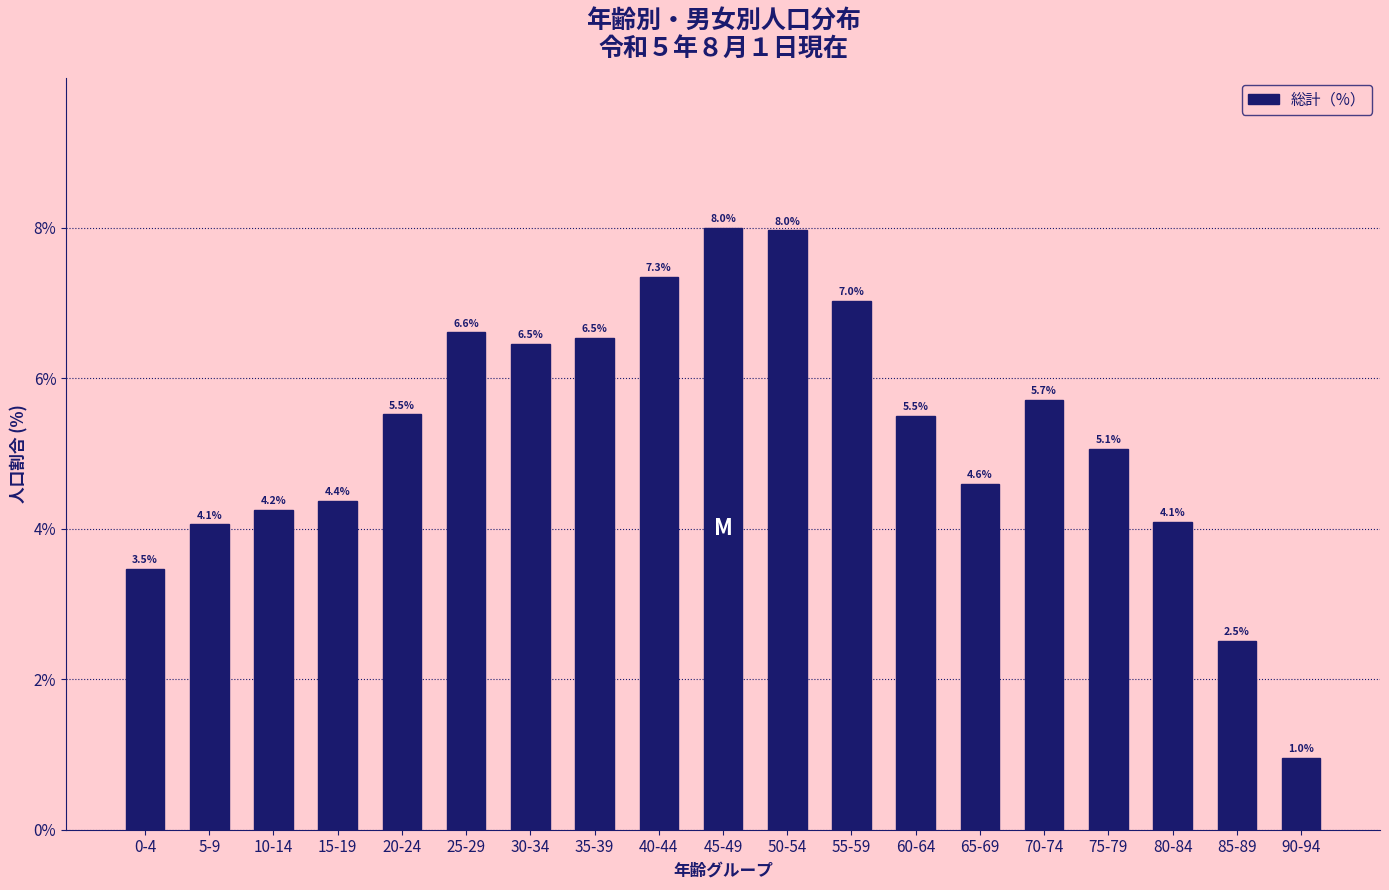

Reading left to right, extract all data points from this chart.

0-4=3.5	5-9=4.1	10-14=4.2	15-19=4.4	20-24=5.5	25-29=6.6	30-34=6.5	35-39=6.5	40-44=7.3	45-49=8.0	50-54=8.0	55-59=7.0	60-64=5.5	65-69=4.6	70-74=5.7	75-79=5.1	80-84=4.1	85-89=2.5	90-94=1.0